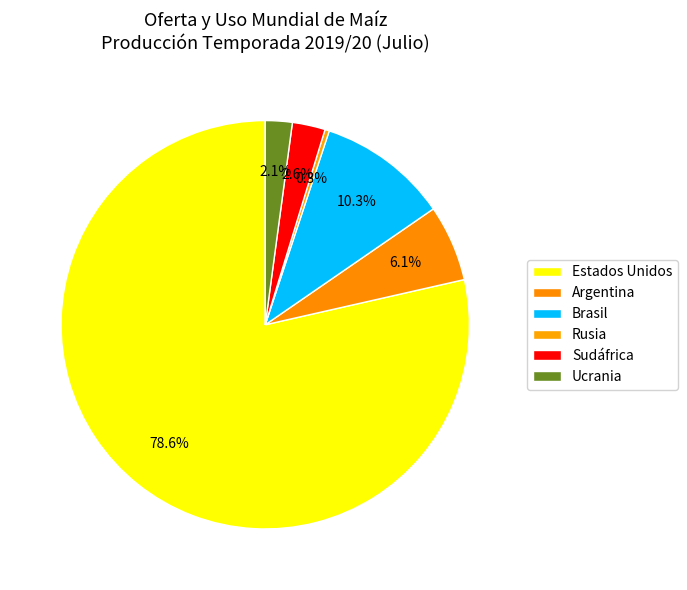

How many segments does this pie chart have?

6